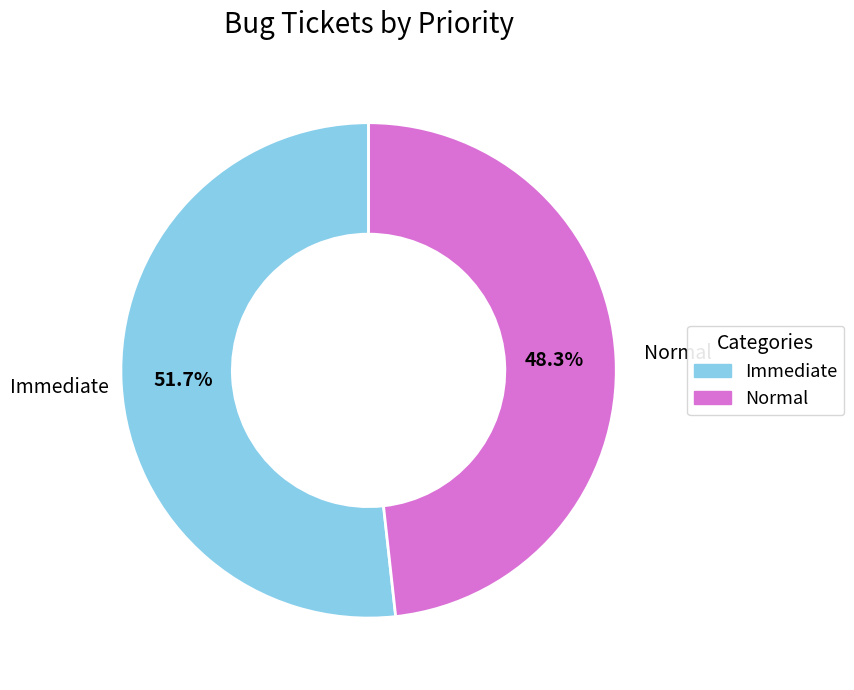

Rank the categories by value from highest to lowest.

Immediate, Normal